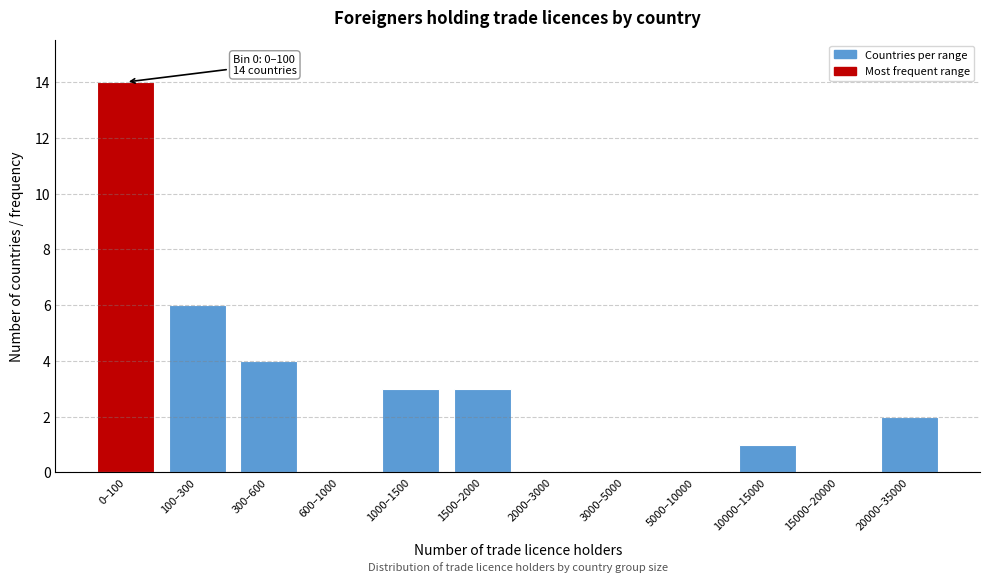

Reading left to right, extract all data points from this chart.

0–100=14	100–300=6	300–600=4	600–1000=0	1000–1500=3	1500–2000=3	2000–3000=0	3000–5000=0	5000–10000=0	10000–15000=1	15000–20000=0	20000–35000=2